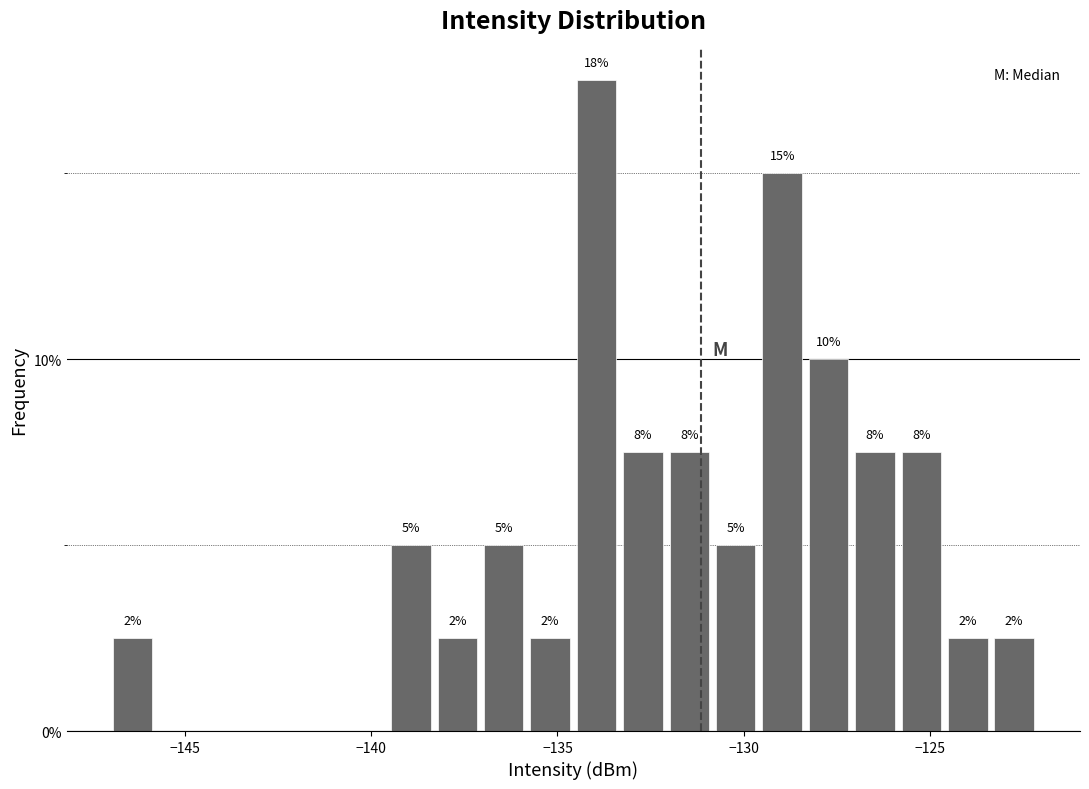

Read against the x-axis, roughly where is the centre of the tallest bar?

-134.0